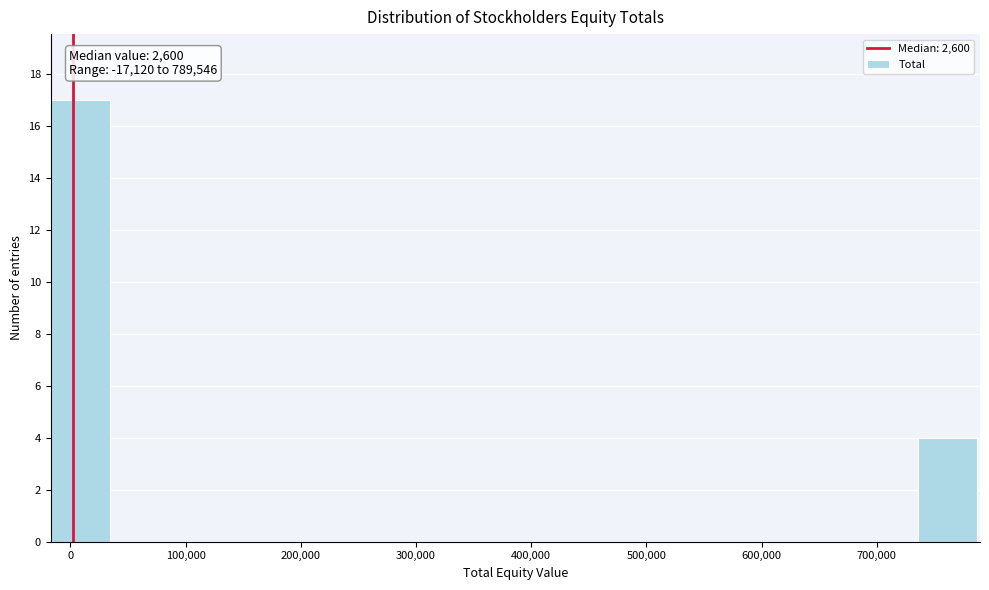

Over which range of the x-axis is the bar tallest?

-20000 to 40000